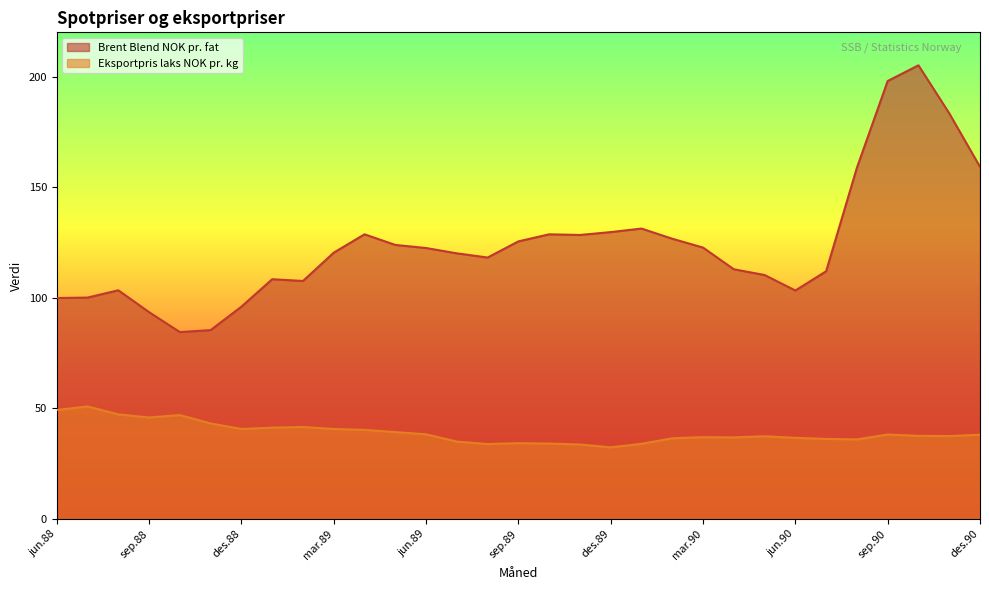

Does the chart have visible grid lines?

No